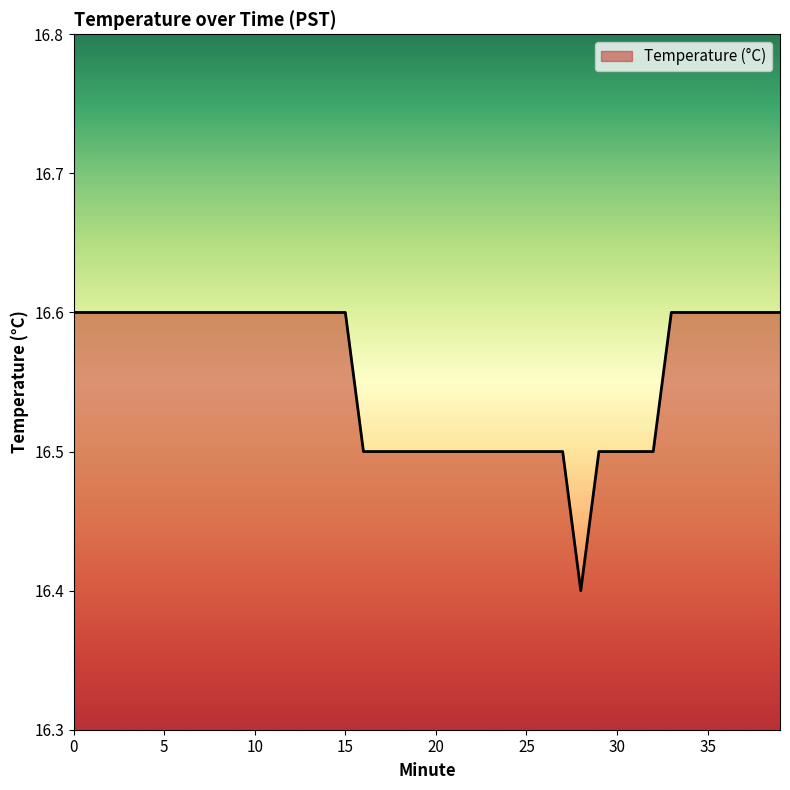

What is the maximum value shown in the chart?

16.6